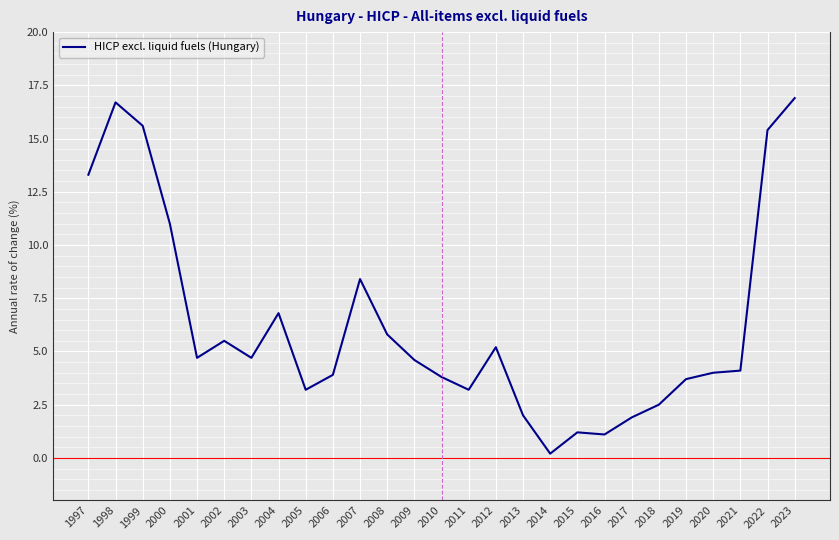

What is the difference between the maximum and second lowest values?

15.8